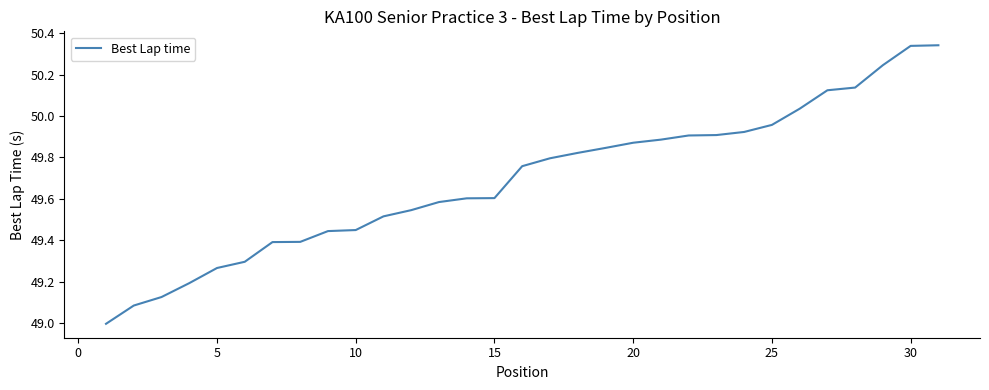

What is the difference between the maximum and minimum values?

1.3